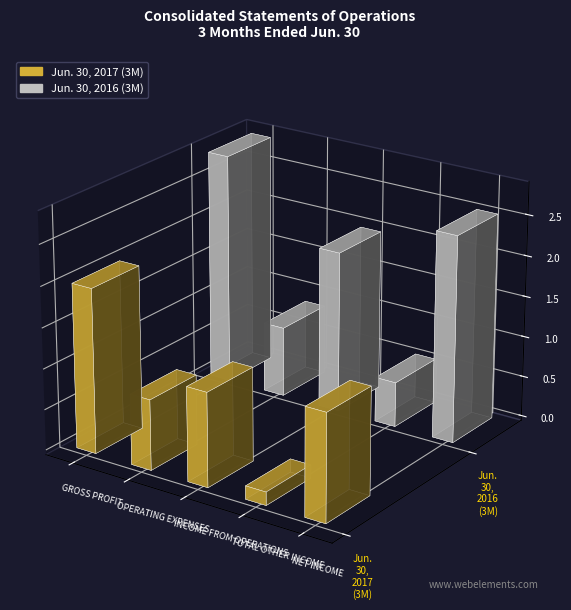

What is the label of the 4th bar from the left?

TOTAL OTHER INCOME